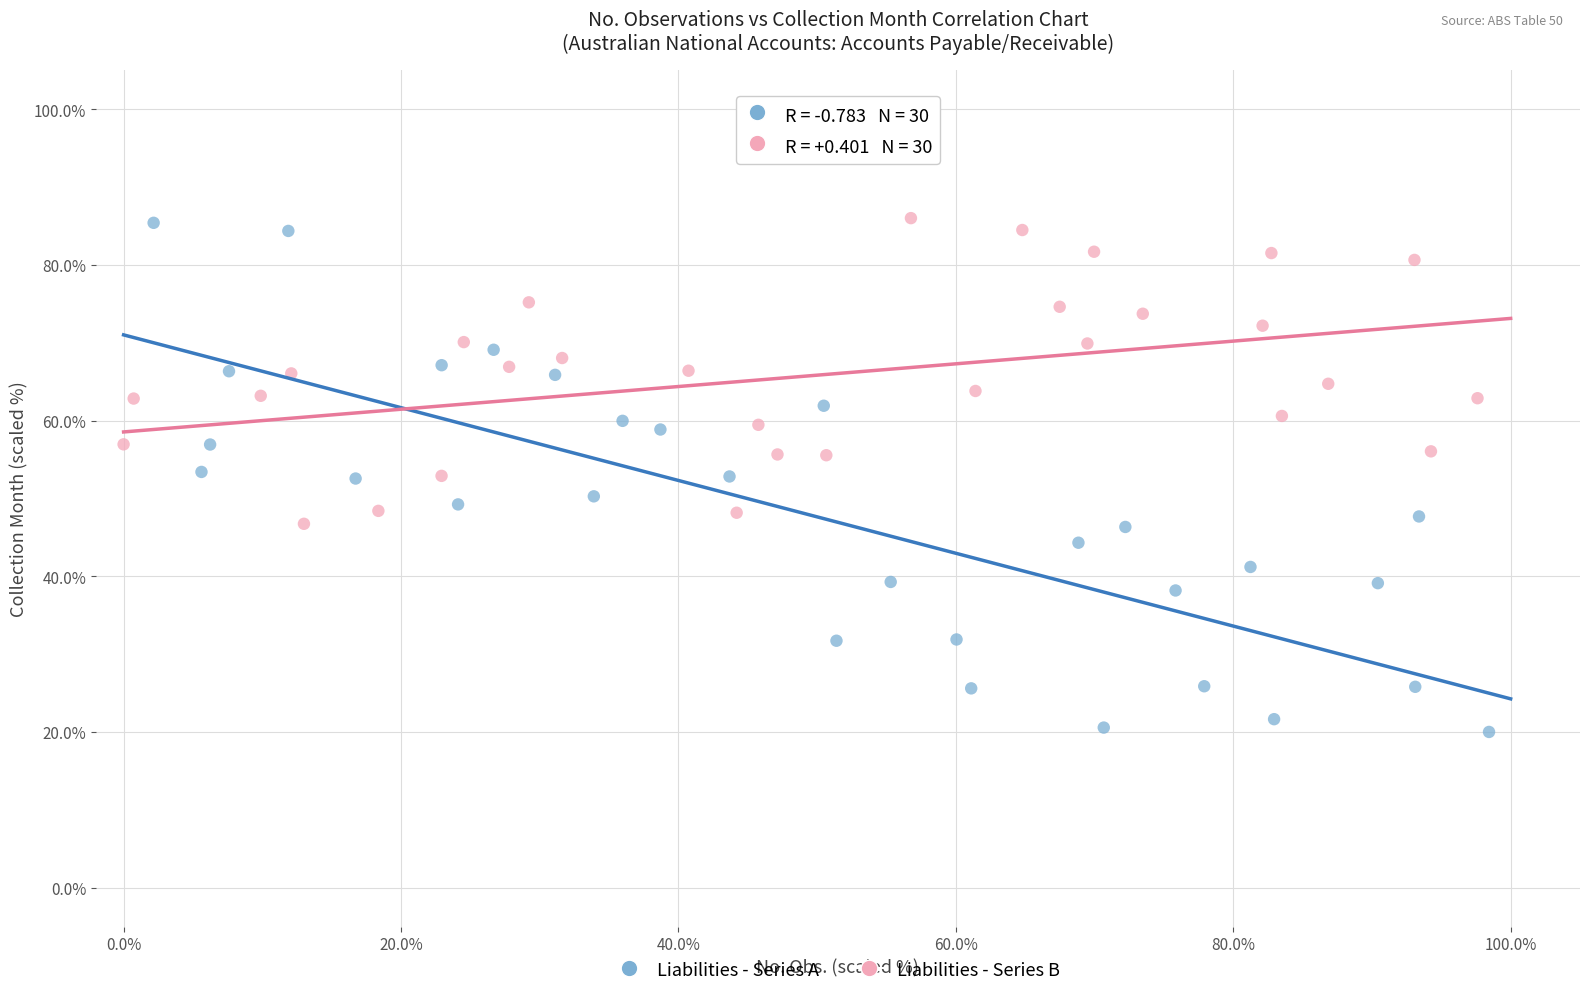

Which series has the largest Y range (max minus min)?

Liabilities - Series A